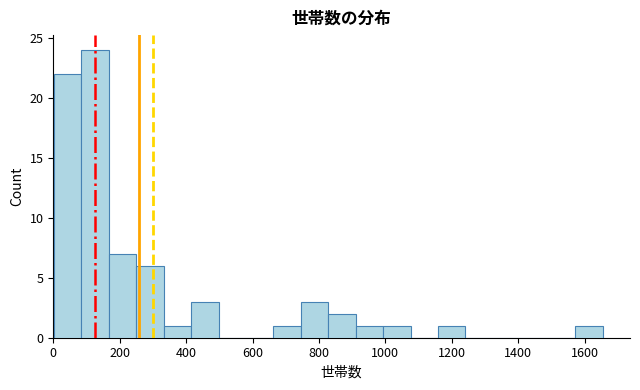

How tall is the bar that spans 0 to 80 on the x-axis? Neither the bar edges nor the heights are printed on the chart, so give them approximately, as read against the axes.

22